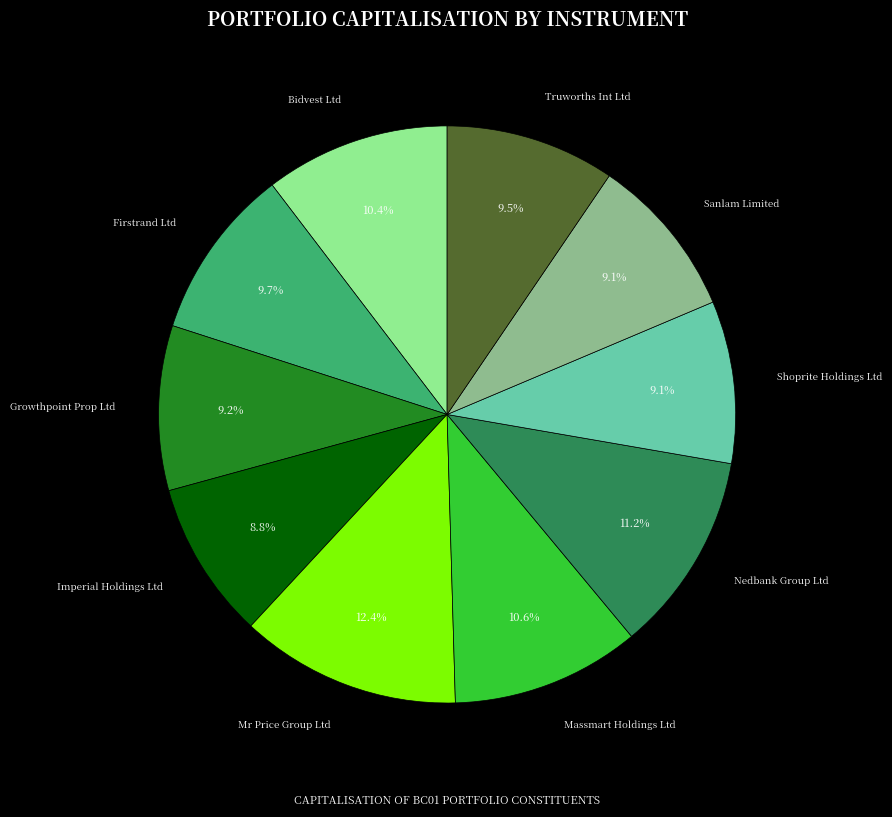

What percentage is the Growthpoint Prop Ltd slice, to the nearest percent?

9%